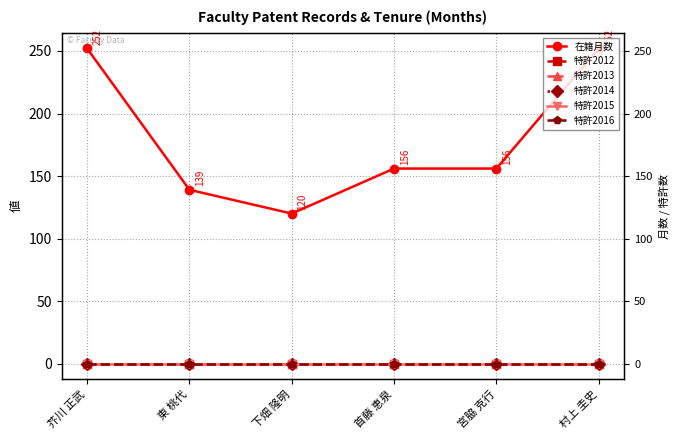

Rank the series by their maximum value, from lowest to highest.

特許2012, 特許2013, 特許2014, 特許2015, 特許2016, 在籍月数